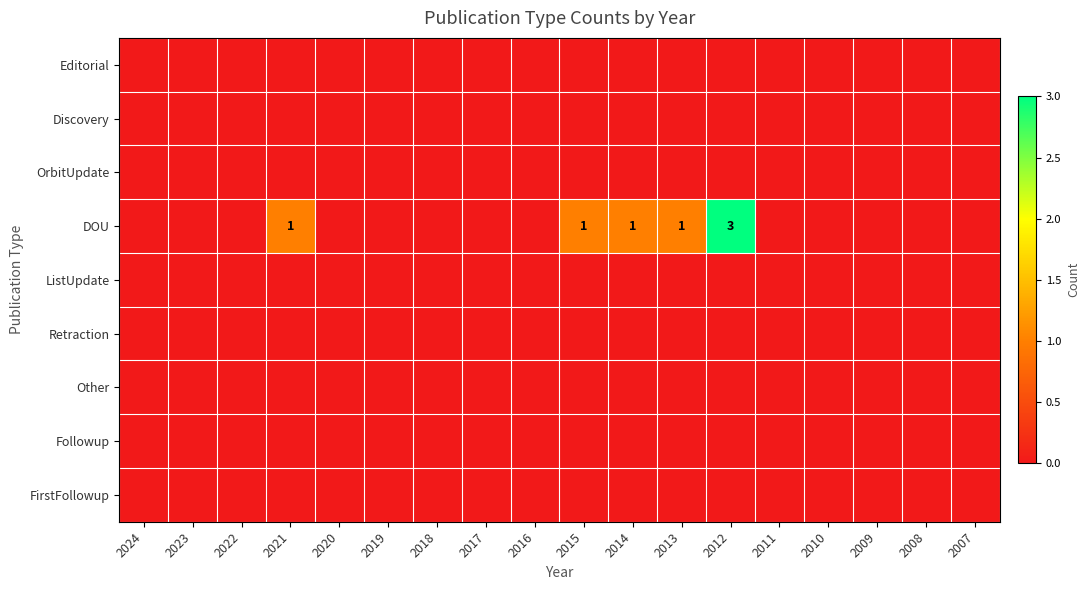

List the labels in order of OrbitUpdate value, smallest first.

2024, 2023, 2022, 2021, 2020, 2019, 2018, 2017, 2016, 2015, 2014, 2013, 2012, 2011, 2010, 2009, 2008, 2007